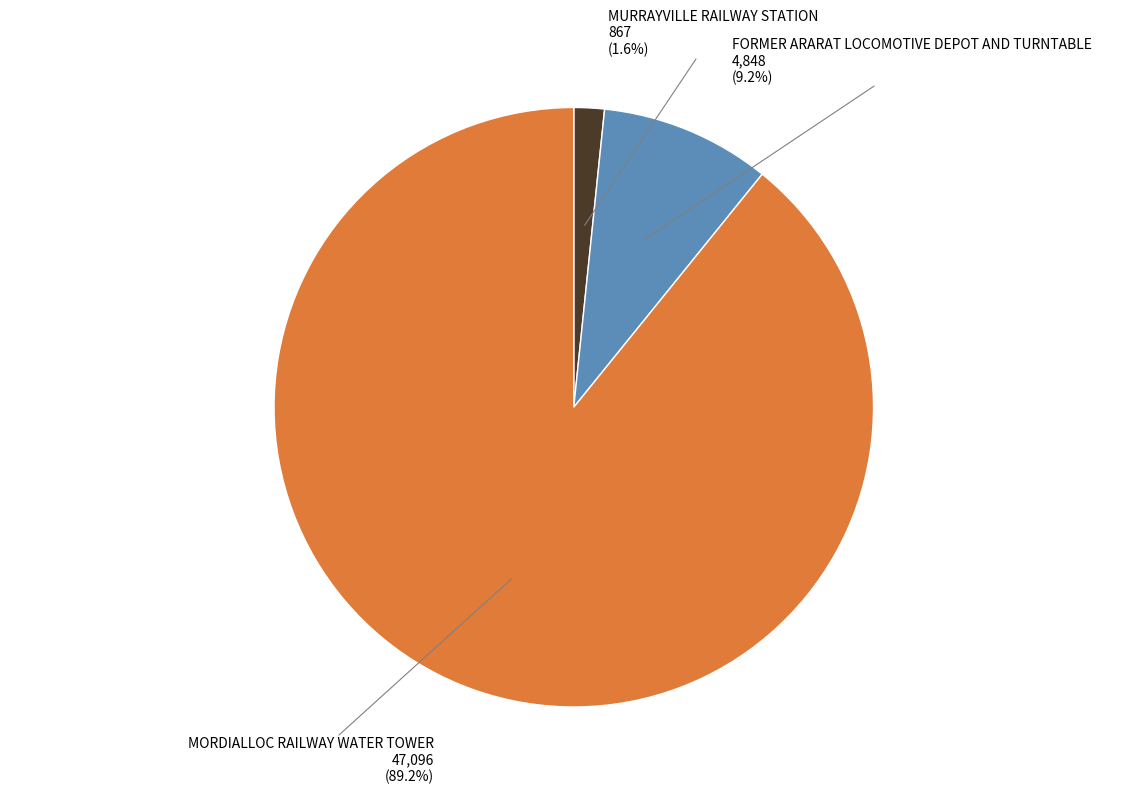

To the nearest percent, what portion does MORDIALLOC RAILWAY WATER TOWER represent?

89%